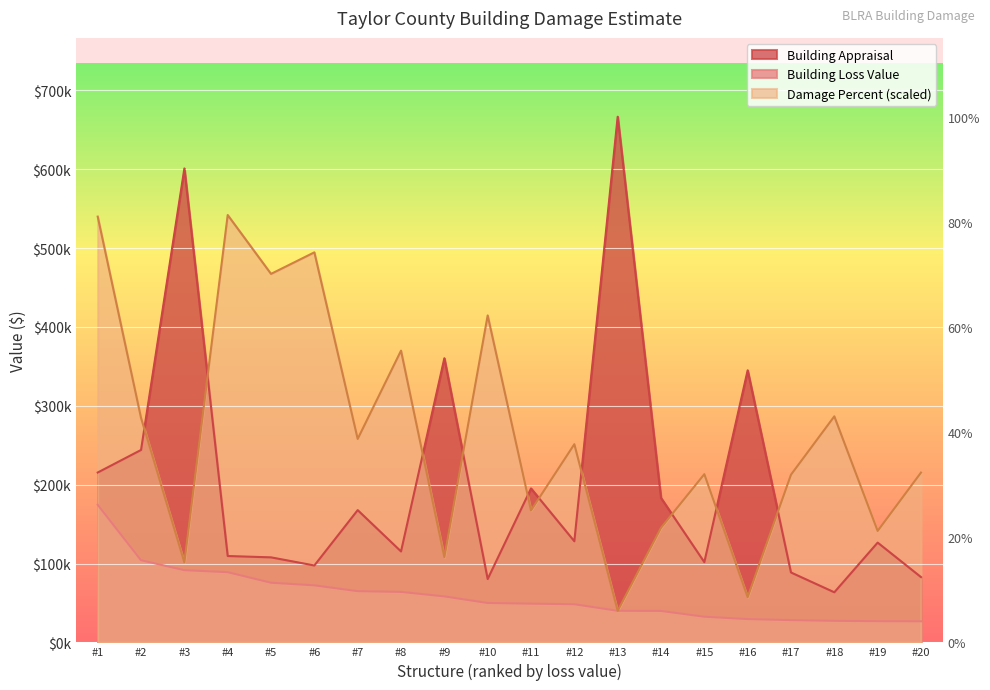

Reading left to right, extract all data points from this chart.

Building Loss Value: 174474.0	104172.9	91543.2	89014.7	75620.3	72311.9	64930.6	64016.5	58292.2	49941.5	49087.0	48361.0	40021.4	39859.8	32539.8	29524.8	28229.3	27316.9	26849.0	26704.6
Building Appraisal: 215400.0	244000.0	601000.0	109500.0	107800.0	97500.0	167700.0	115300.0	360300.0	80300.0	195200.0	128200.0	666600.0	183200.0	101700.0	345017.0	88600.0	63500.0	126500.0	82800.0
Building Damage Percent: 539946.0	284638.2	101323.2	541945.8	467286.6	494617.2	257974.2	369963.0	107989.2	414625.2	167316.6	251308.2	39996.0	145318.8	213312.0	57327.6	212645.4	286638.0	141319.2	215311.8